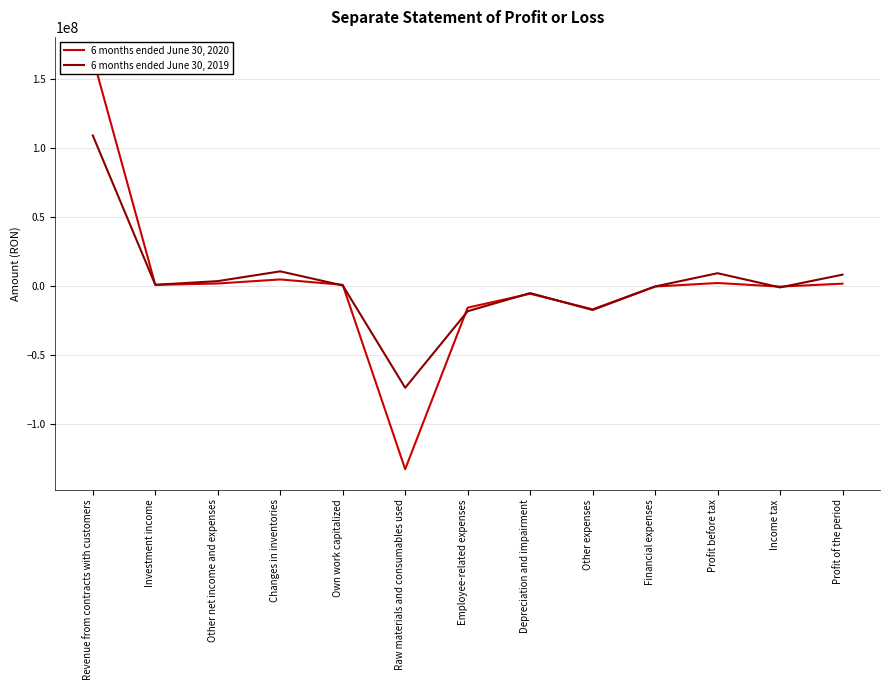

Which series changed the most between Own work capitalized and Income tax?

6 months ended June 30, 2019